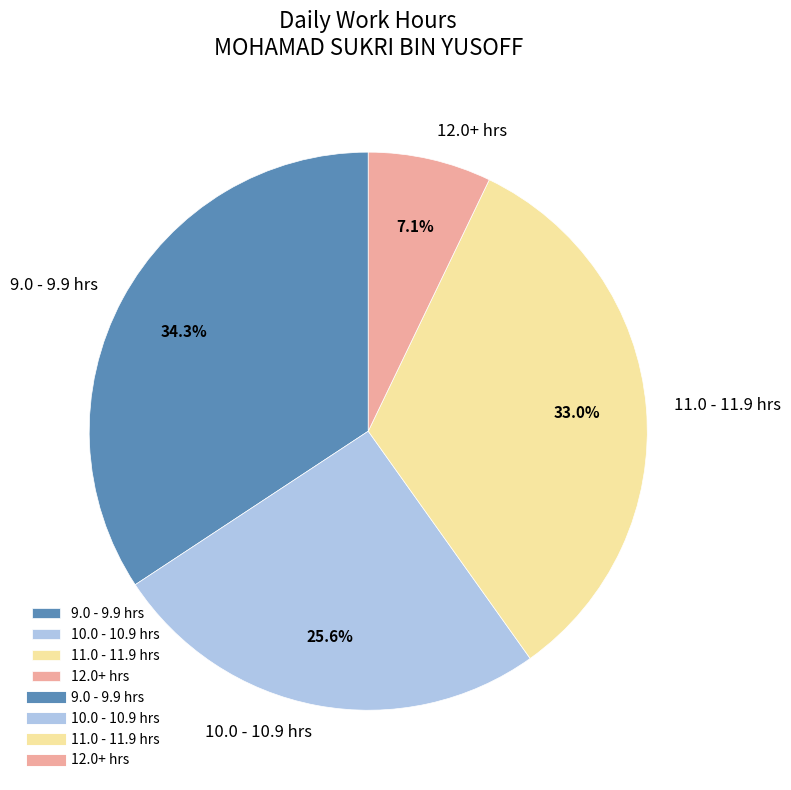

How much of the chart is everything except 11.0 - 11.9 hrs?

67.0%